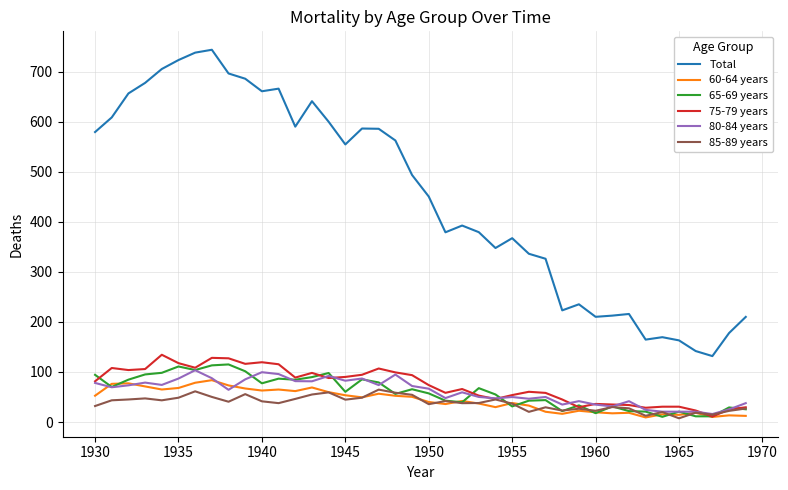

How many lines are shown in the chart?

6